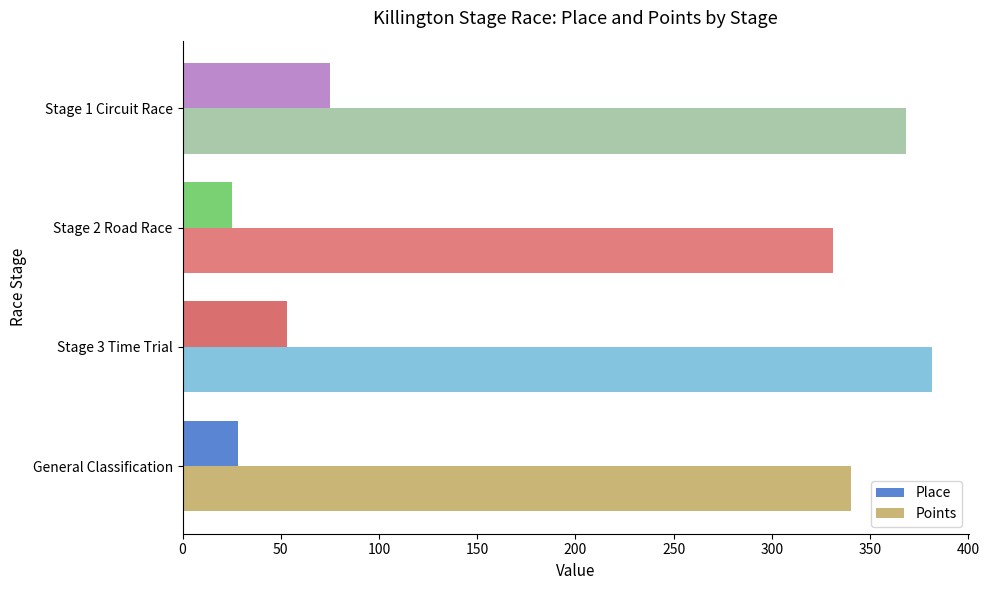

Which series has the largest total across all categories?

Points